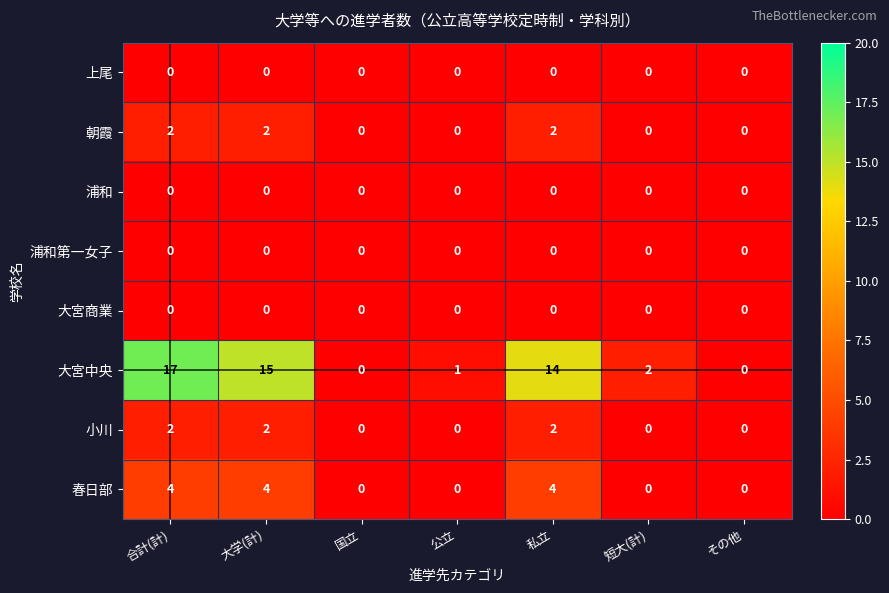

What is the greatest value displayed?

17